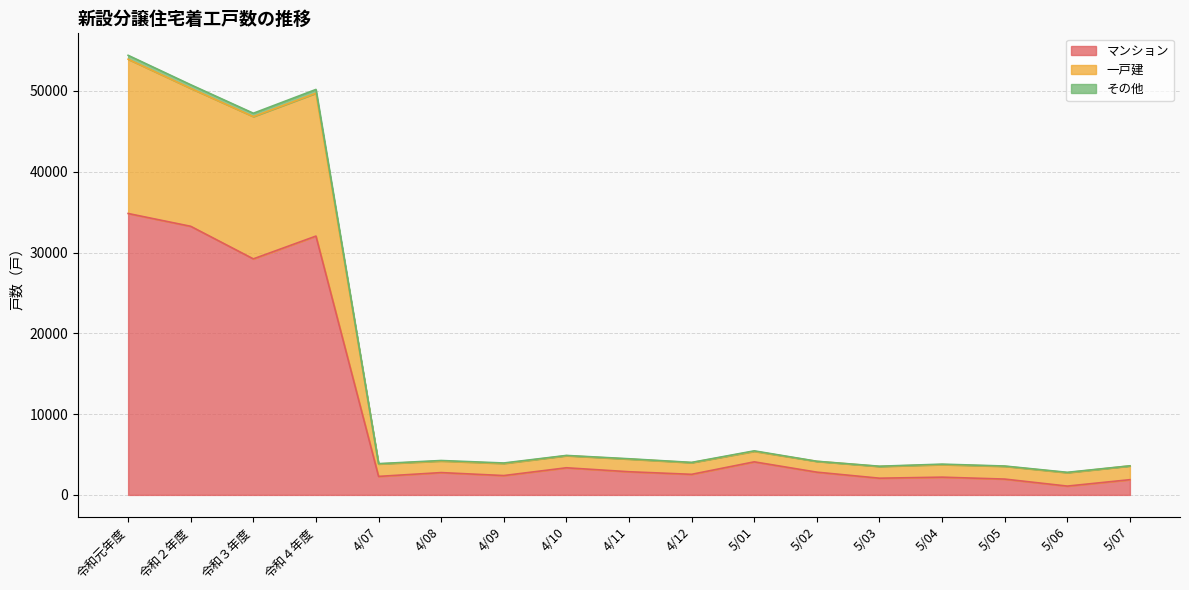

At which category is the sum across all series the highest?

令和元年度